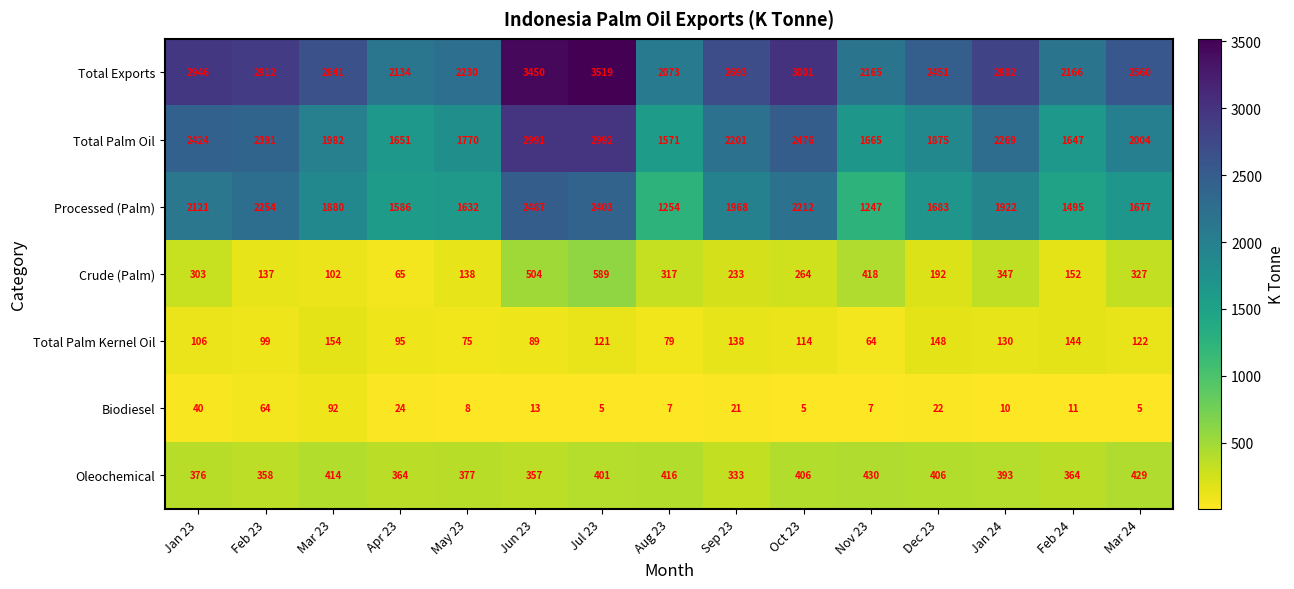

Count the number of data series in this chart.

7